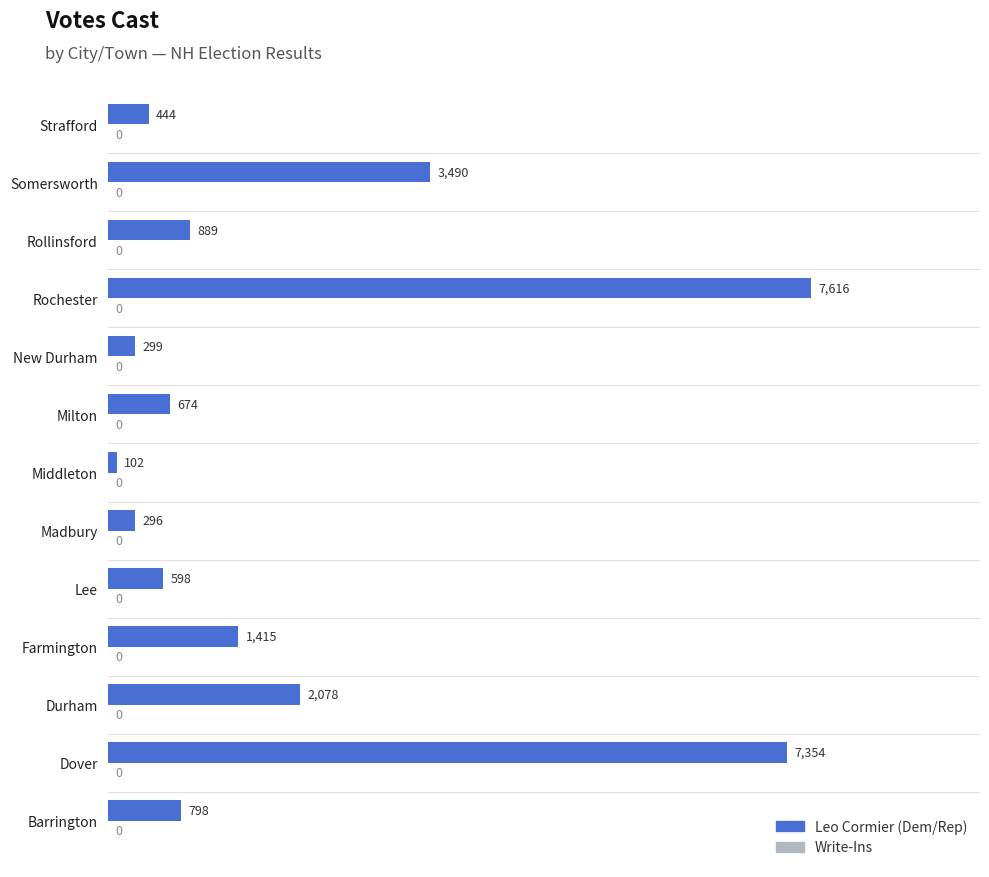

Which has a higher value, Somersworth or Strafford?

Somersworth